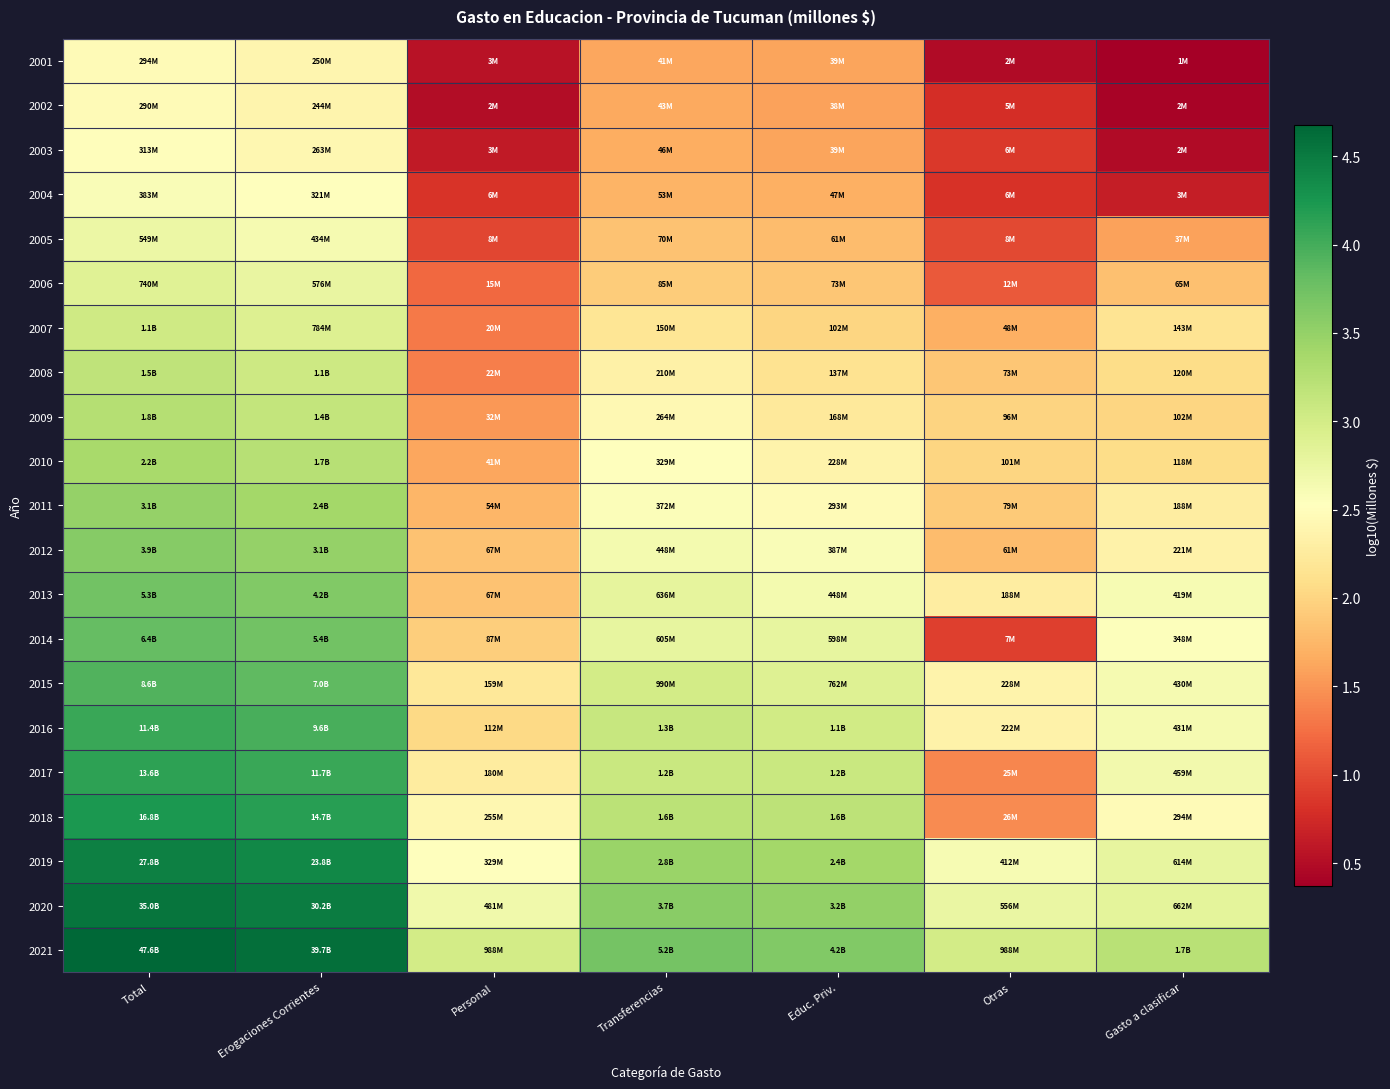

Reading left to right, list all the values displayed in this chart.

2001: Total=2.5	Erogaciones Corrientes=2.4	Personal=0.5	Transferencias=1.6	Educ. Priv.=1.6	Otras=0.5	Gasto a clasificar=0.4
2002: Total=2.5	Erogaciones Corrientes=2.4	Personal=0.5	Transferencias=1.6	Educ. Priv.=1.6	Otras=0.8	Gasto a clasificar=0.4
2003: Total=2.5	Erogaciones Corrientes=2.4	Personal=0.6	Transferencias=1.7	Educ. Priv.=1.6	Otras=0.9	Gasto a clasificar=0.5
2004: Total=2.6	Erogaciones Corrientes=2.5	Personal=0.8	Transferencias=1.7	Educ. Priv.=1.7	Otras=0.8	Gasto a clasificar=0.6
2005: Total=2.7	Erogaciones Corrientes=2.6	Personal=1.0	Transferencias=1.8	Educ. Priv.=1.8	Otras=1.0	Gasto a clasificar=1.6
2006: Total=2.9	Erogaciones Corrientes=2.8	Personal=1.2	Transferencias=1.9	Educ. Priv.=1.9	Otras=1.1	Gasto a clasificar=1.8
2007: Total=3.0	Erogaciones Corrientes=2.9	Personal=1.3	Transferencias=2.2	Educ. Priv.=2.0	Otras=1.7	Gasto a clasificar=2.2
2008: Total=3.2	Erogaciones Corrientes=3.0	Personal=1.4	Transferencias=2.3	Educ. Priv.=2.1	Otras=1.9	Gasto a clasificar=2.1
2009: Total=3.3	Erogaciones Corrientes=3.1	Personal=1.5	Transferencias=2.4	Educ. Priv.=2.2	Otras=2.0	Gasto a clasificar=2.0
2010: Total=3.4	Erogaciones Corrientes=3.2	Personal=1.6	Transferencias=2.5	Educ. Priv.=2.4	Otras=2.0	Gasto a clasificar=2.1
2011: Total=3.5	Erogaciones Corrientes=3.4	Personal=1.7	Transferencias=2.6	Educ. Priv.=2.5	Otras=1.9	Gasto a clasificar=2.3
2012: Total=3.6	Erogaciones Corrientes=3.5	Personal=1.8	Transferencias=2.7	Educ. Priv.=2.6	Otras=1.8	Gasto a clasificar=2.3
2013: Total=3.7	Erogaciones Corrientes=3.6	Personal=1.8	Transferencias=2.8	Educ. Priv.=2.7	Otras=2.3	Gasto a clasificar=2.6
2014: Total=3.8	Erogaciones Corrientes=3.7	Personal=1.9	Transferencias=2.8	Educ. Priv.=2.8	Otras=0.9	Gasto a clasificar=2.5
2015: Total=3.9	Erogaciones Corrientes=3.8	Personal=2.2	Transferencias=3.0	Educ. Priv.=2.9	Otras=2.4	Gasto a clasificar=2.6
2016: Total=4.1	Erogaciones Corrientes=4.0	Personal=2.1	Transferencias=3.1	Educ. Priv.=3.0	Otras=2.3	Gasto a clasificar=2.6
2017: Total=4.1	Erogaciones Corrientes=4.1	Personal=2.3	Transferencias=3.1	Educ. Priv.=3.1	Otras=1.4	Gasto a clasificar=2.7
2018: Total=4.2	Erogaciones Corrientes=4.2	Personal=2.4	Transferencias=3.2	Educ. Priv.=3.2	Otras=1.4	Gasto a clasificar=2.5
2019: Total=4.4	Erogaciones Corrientes=4.4	Personal=2.5	Transferencias=3.5	Educ. Priv.=3.4	Otras=2.6	Gasto a clasificar=2.8
2020: Total=4.5	Erogaciones Corrientes=4.5	Personal=2.7	Transferencias=3.6	Educ. Priv.=3.5	Otras=2.7	Gasto a clasificar=2.8
2021: Total=4.7	Erogaciones Corrientes=4.6	Personal=3.0	Transferencias=3.7	Educ. Priv.=3.6	Otras=3.0	Gasto a clasificar=3.2